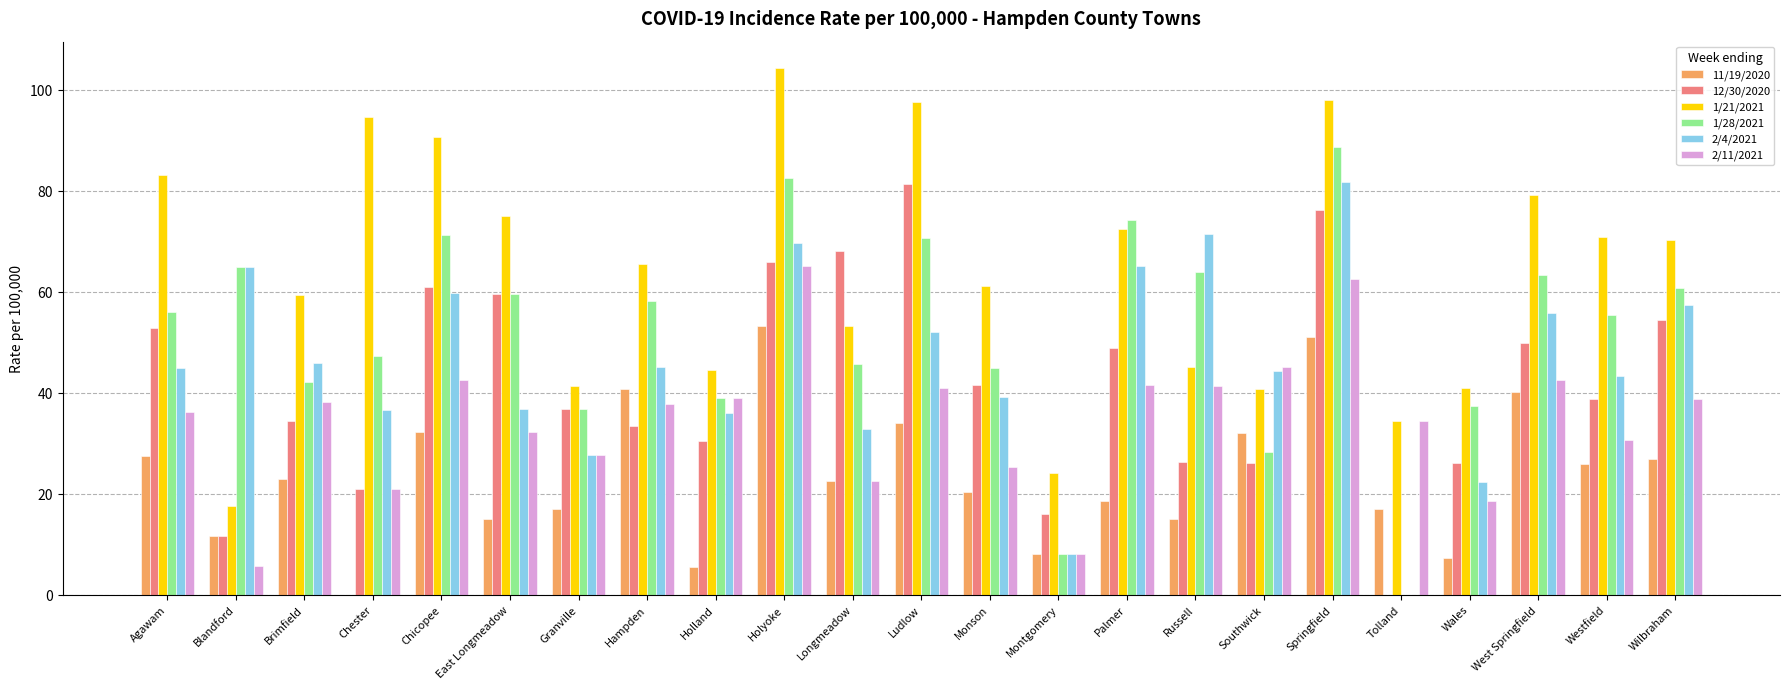

What value does the 2/4/2021 series have at Hampden?

45.2